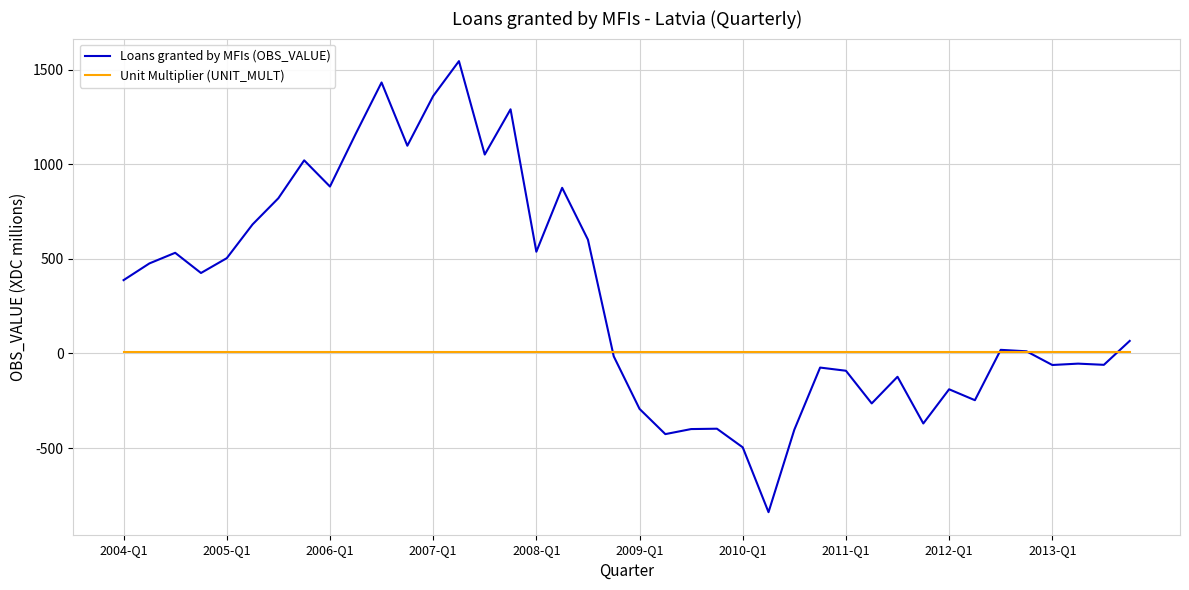

Rank the series by their average value, from lowest to highest.

Unit Multiplier (UNIT_MULT), Loans granted by MFIs (OBS_VALUE)